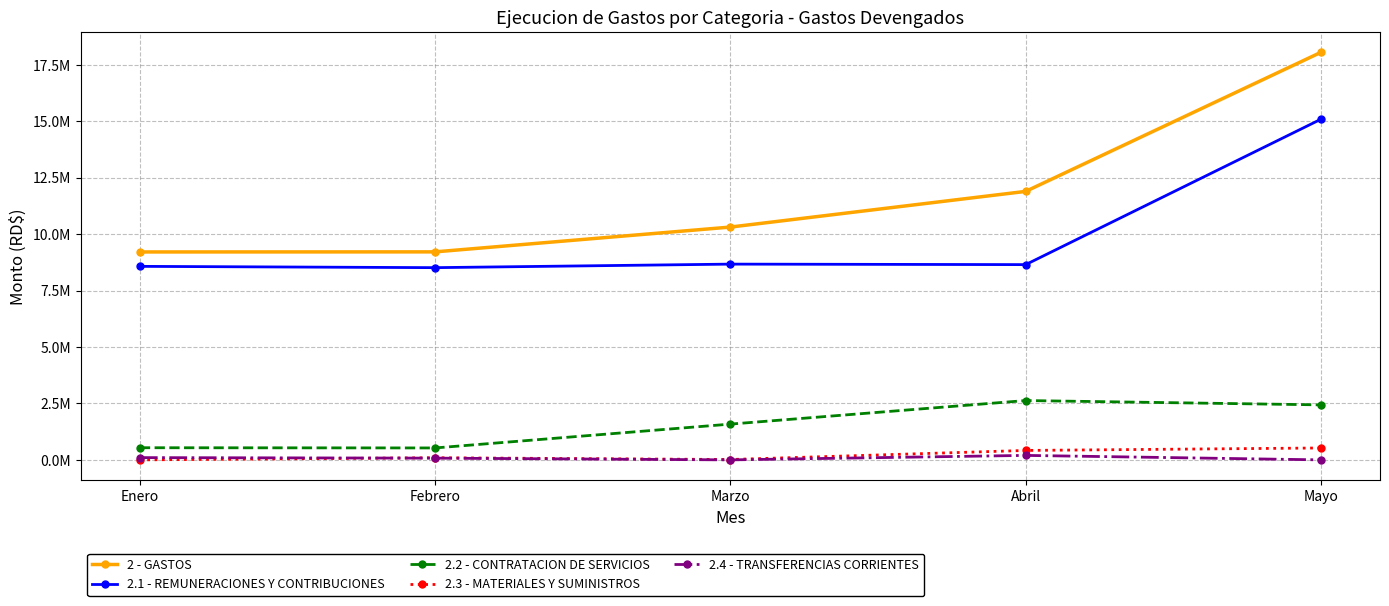

What are all the series names shown in the legend?

2 - GASTOS, 2.1 - REMUNERACIONES Y CONTRIBUCIONES, 2.2 - CONTRATACION DE SERVICIOS, 2.3 - MATERIALES Y SUMINISTROS, 2.4 - TRANSFERENCIAS CORRIENTES